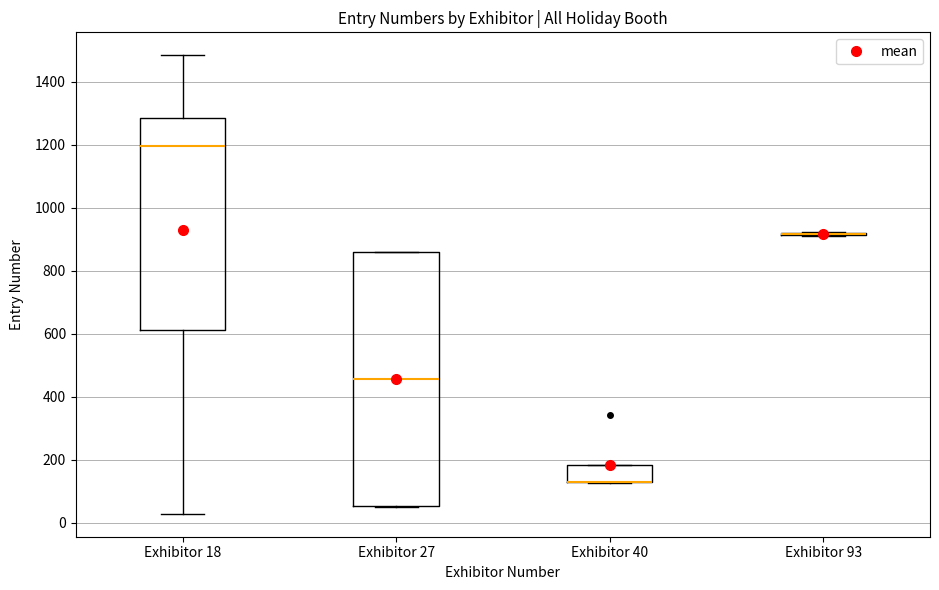

Reading left to right, transcribe this box plot: for each box, give where its median line is, the range the box spans, and where its two whiskers end, as read against the y-axis. The values are not printed on the chart, so give them approximately, as read against the axis.

Exhibitor 18: median 1200, box 620 to 1280, whiskers 20 to 1480
Exhibitor 27: median 460, box 60 to 860, whiskers 60 to 860
Exhibitor 40: median 140 (drawn on the box's lower edge), box 120 to 180, whiskers 120 to 180
Exhibitor 93: box collapsed to a line at 920, whiskers 920 to 920